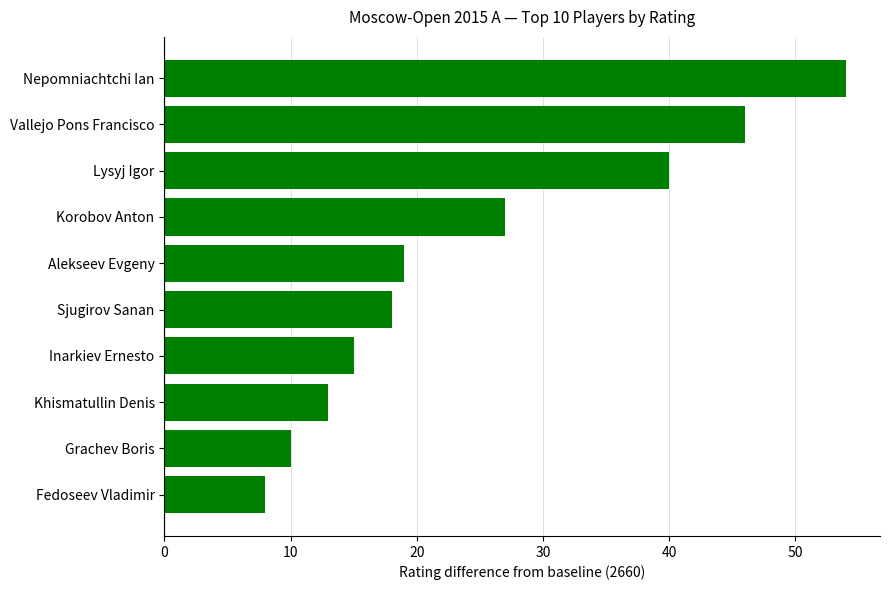

What is the value of the 6th bar from the top?

18